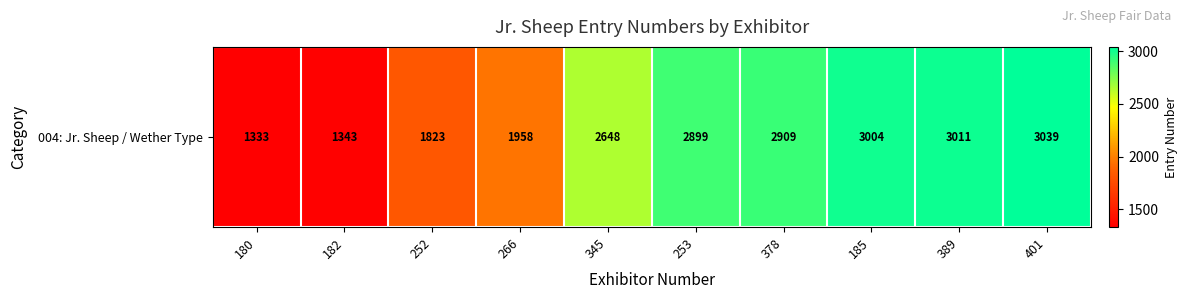

What is the approximate value at 266?

1958